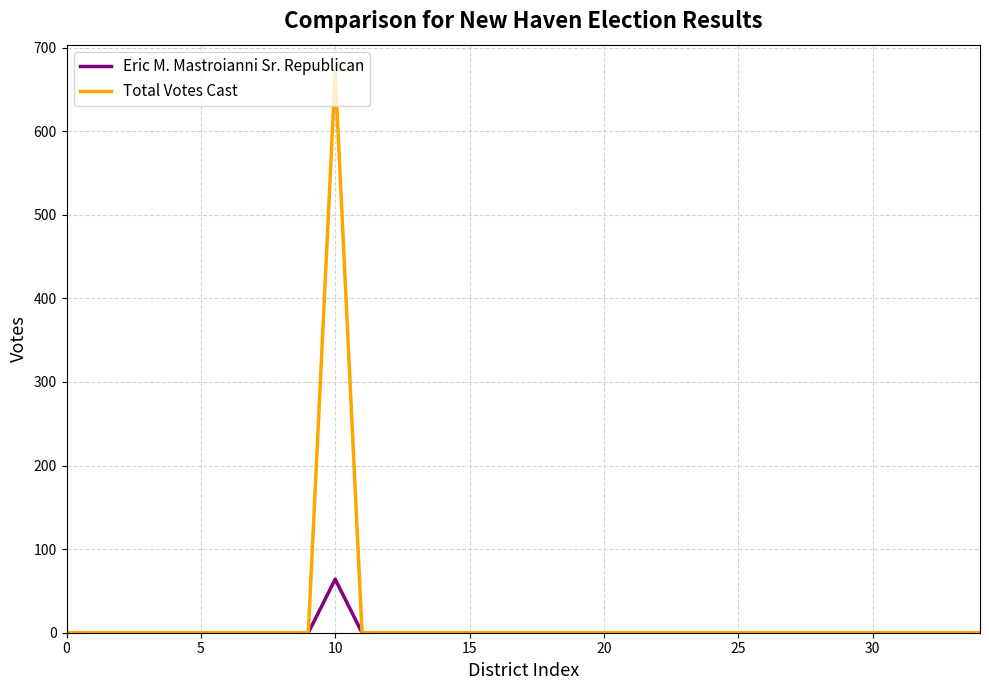

Which series has the largest range (max minus min)?

Total Votes Cast